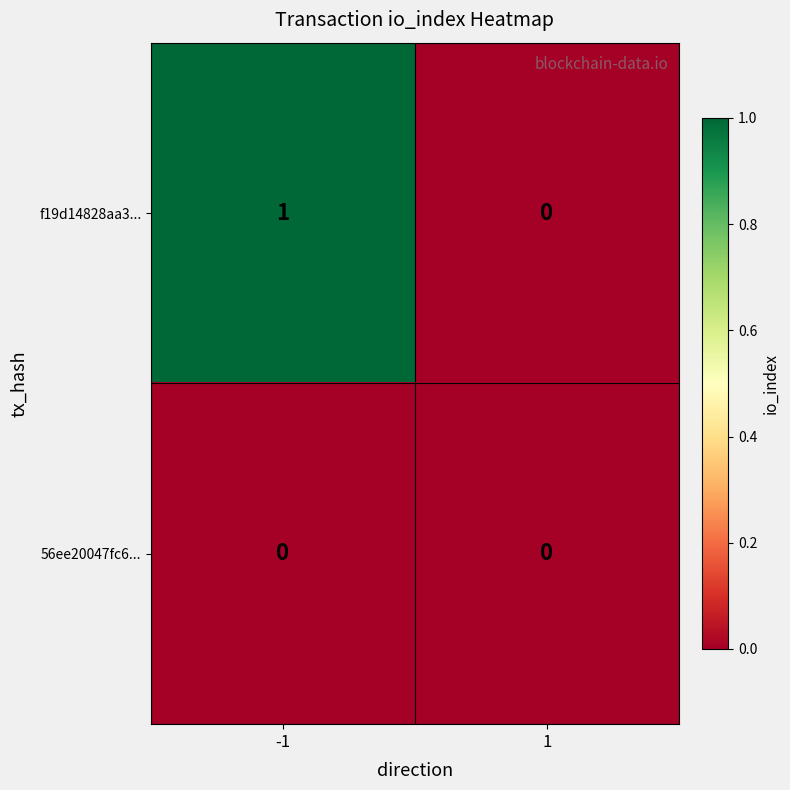

Rank the series by their average value, from highest to lowest.

f19d14828aa3..., 56ee20047fc6...